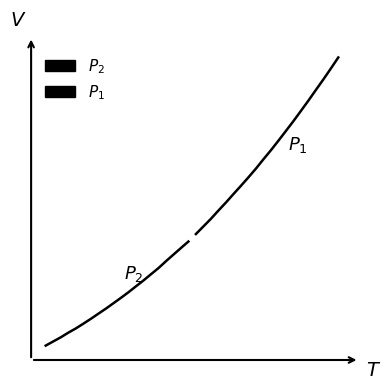

Rank the series by their average value, from lowest to highest.

$P_2$, $P_1$